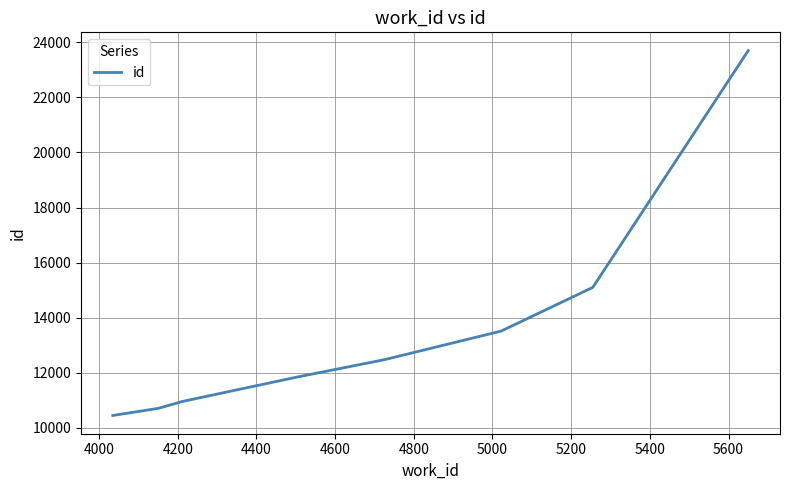

What is the difference between the maximum and minimum values?

13249